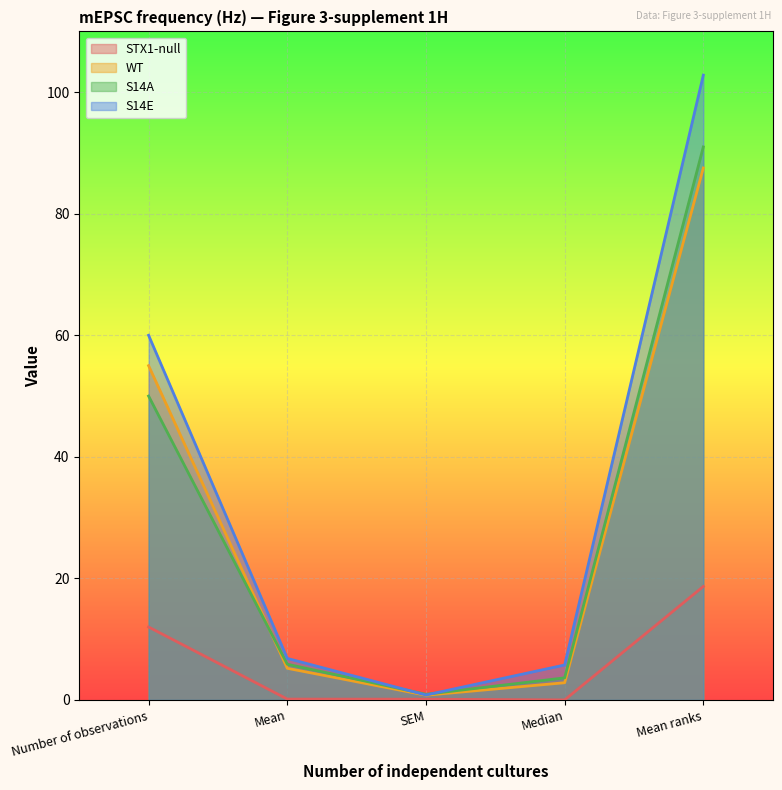

True or false: STX1-null and S14A cross at least once.

False